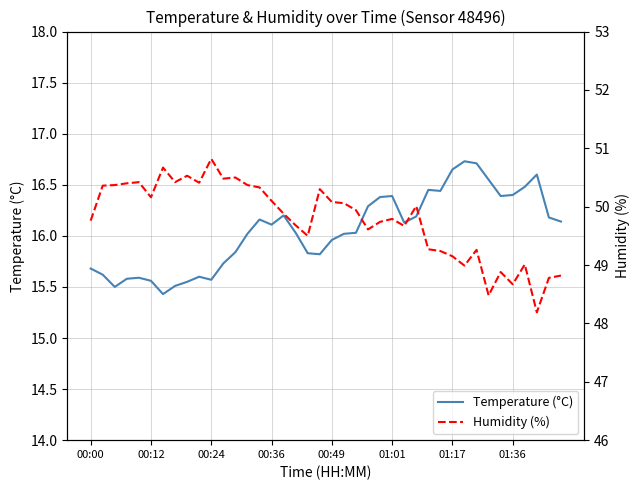

What are all the series names shown in the legend?

Temperature (°C), Humidity (%)